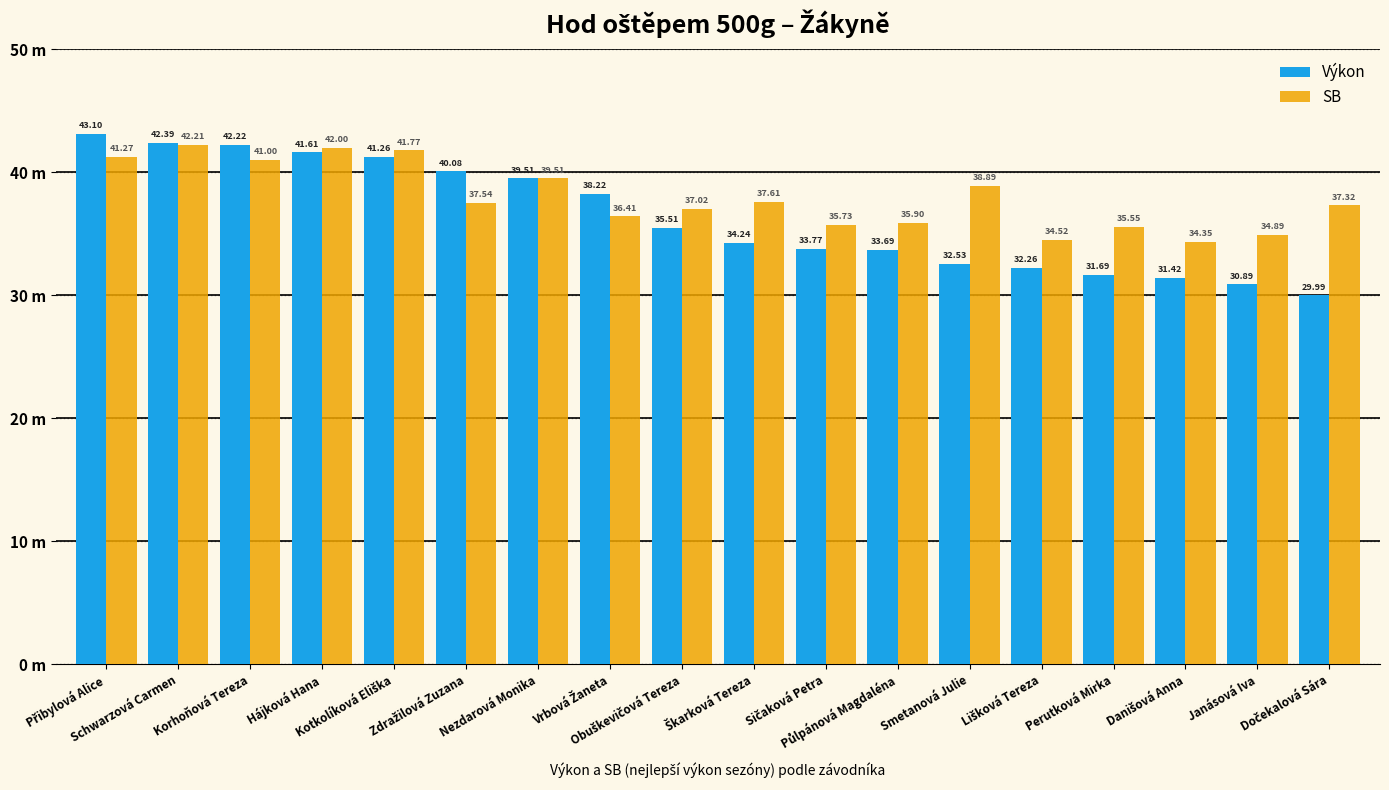

Is it true that Výkon equals 65.7 at Korhoňová Tereza?

False